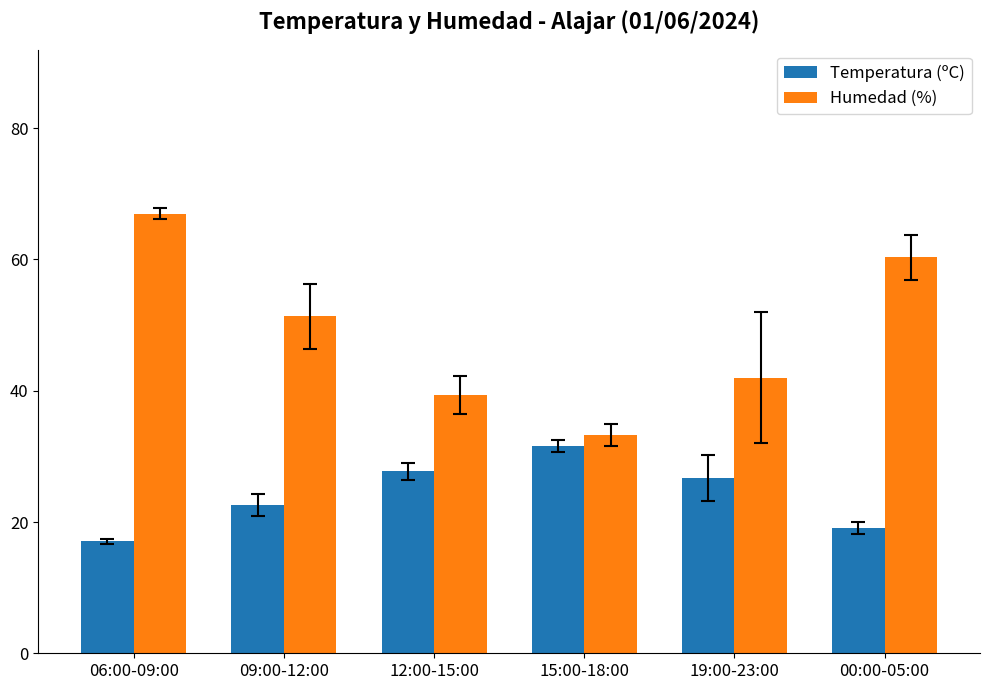

What is the sum of all Temperatura (ºC) values?

144.6